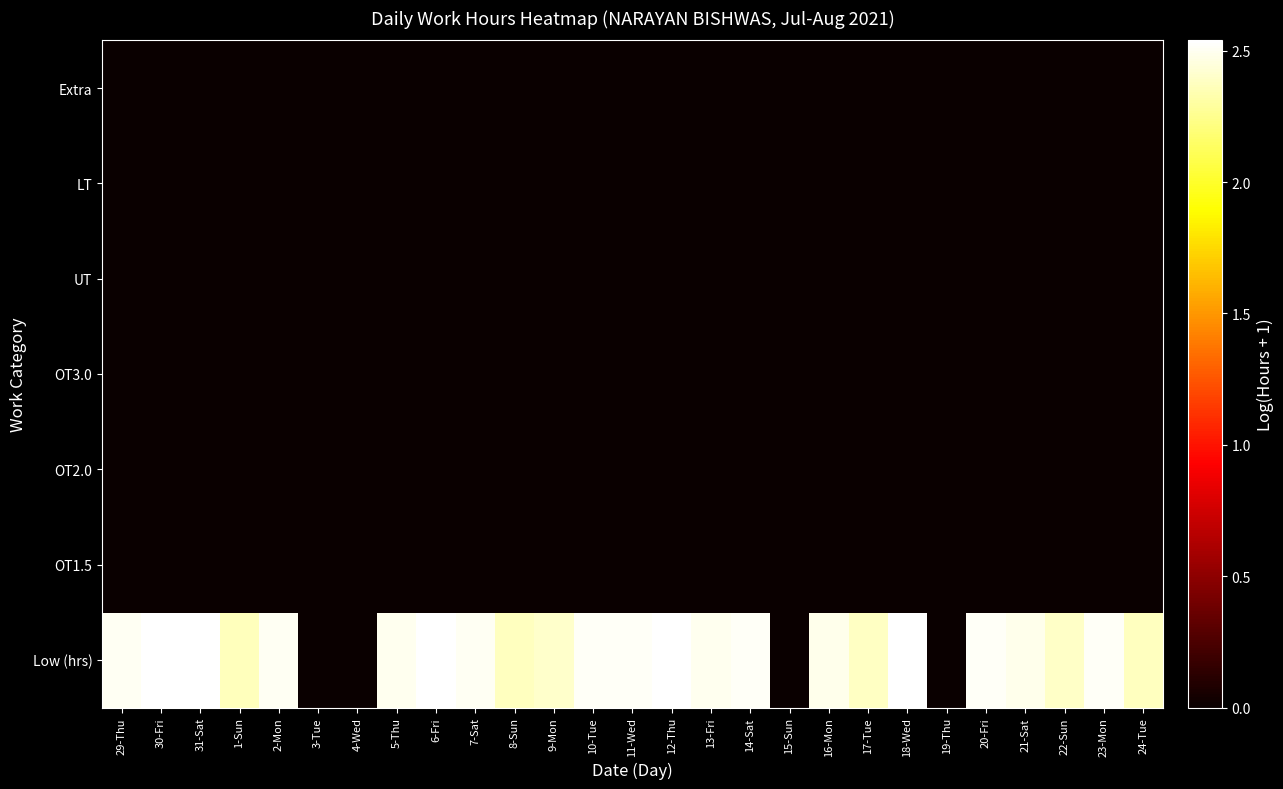

At which category is the sum across all series the highest?

18-Wed